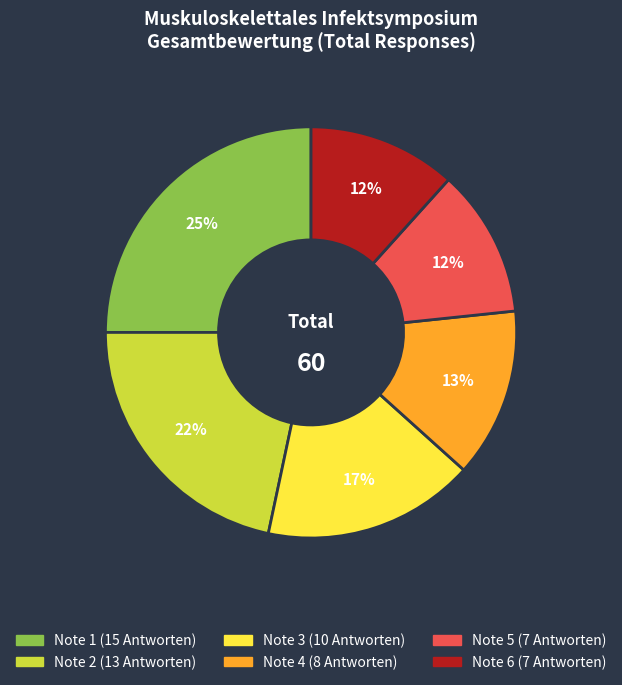

Which slice is the largest?

Note 1